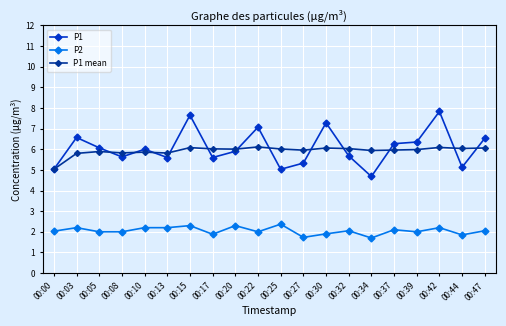

The P2 series shows 2.2 at 00:42. True or false?

True